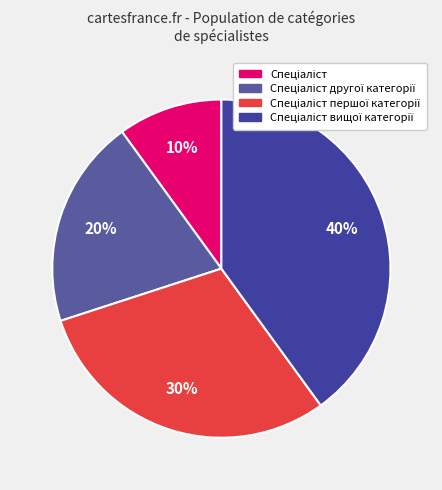

How many segments does this pie chart have?

4